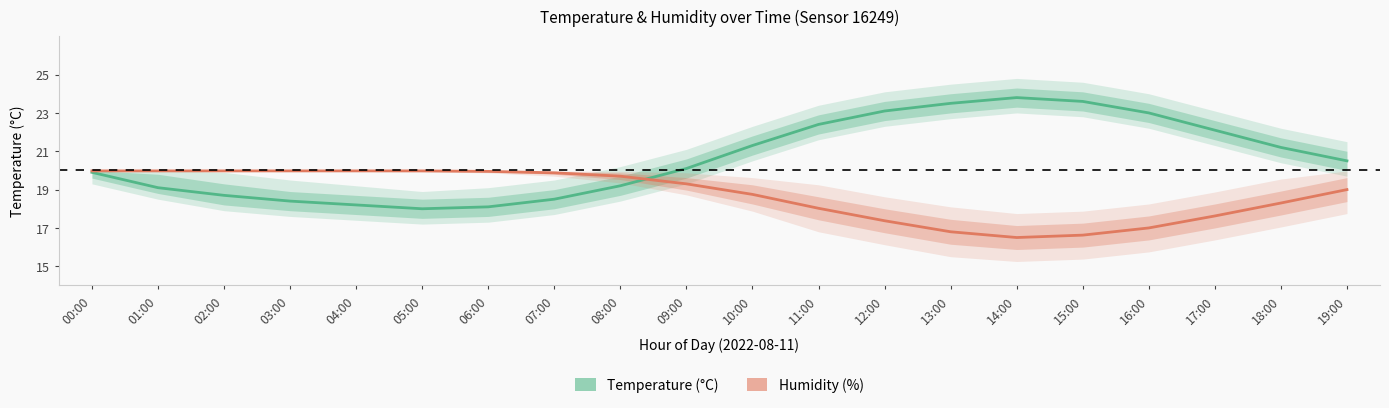

Where does the Humidity (%) series first go above 19?

00:00